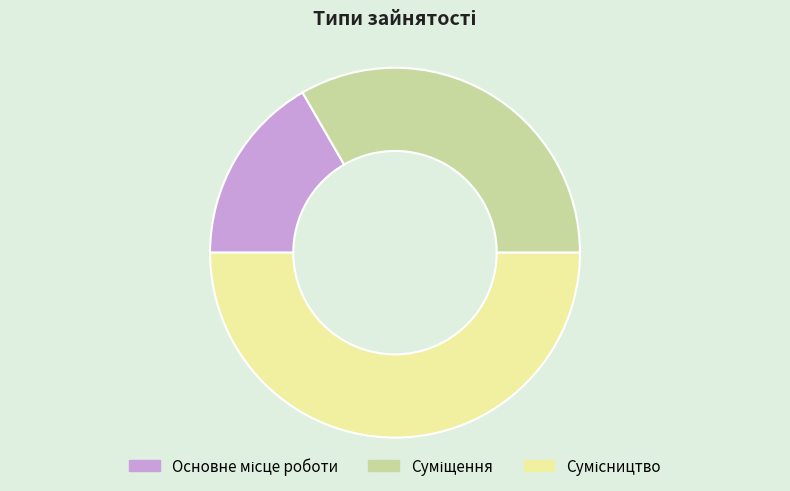

How many slices are in this pie chart?

3